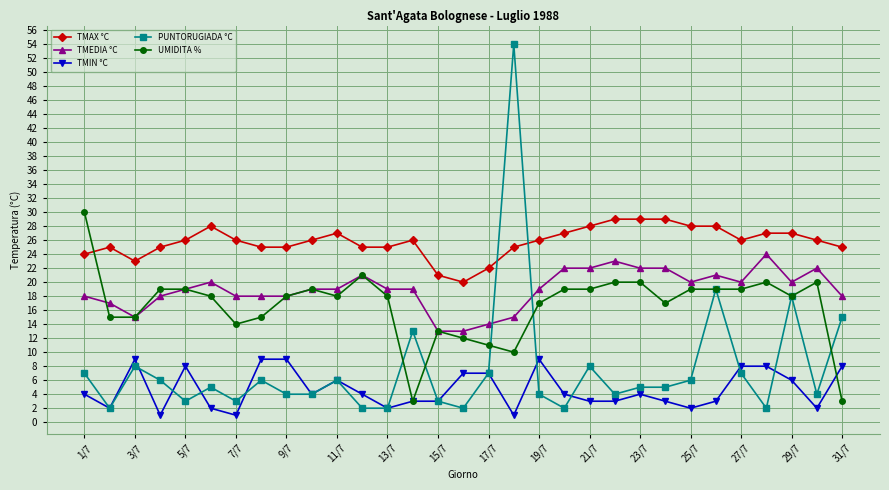

Rank the series by their maximum value, from highest to lowest.

PUNTORUGIADA °C, UMIDITA %, TMAX °C, TMEDIA °C, TMIN °C